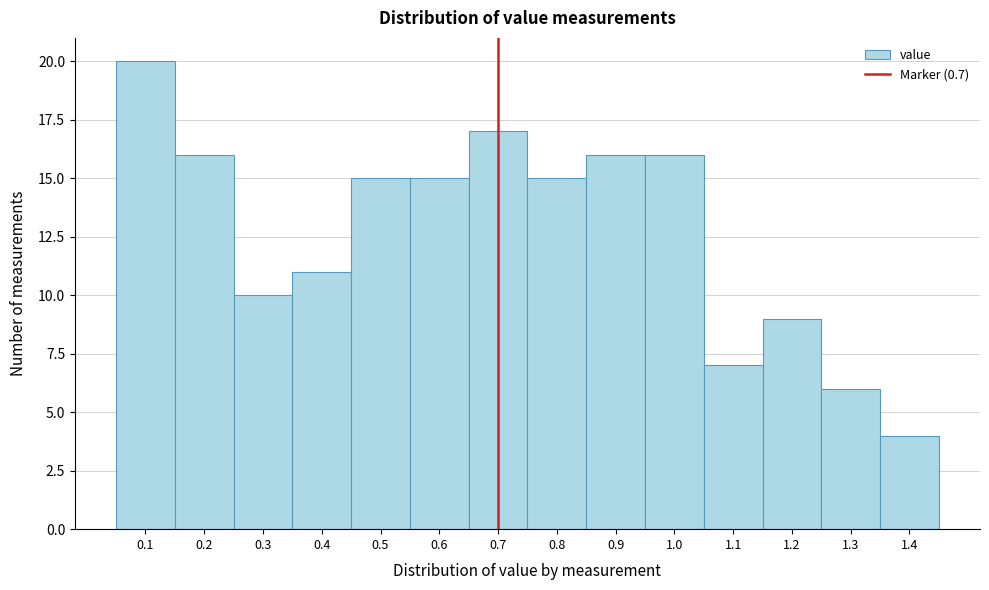

Over which range of the x-axis is the bar tallest?

0.05 to 0.15